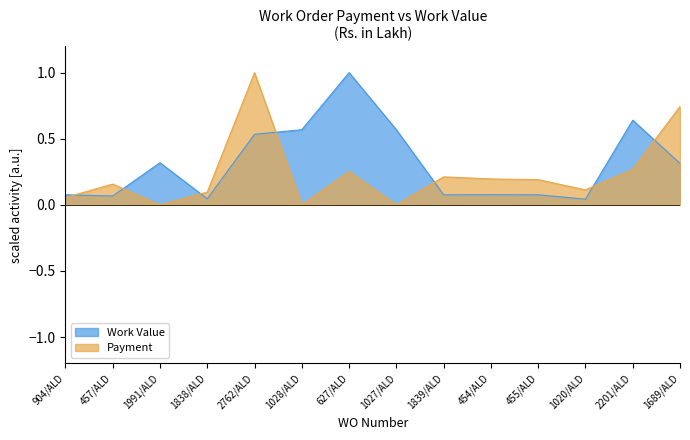

In Payment, how many points are lower than both neighbors (excluding endpoints)?

4